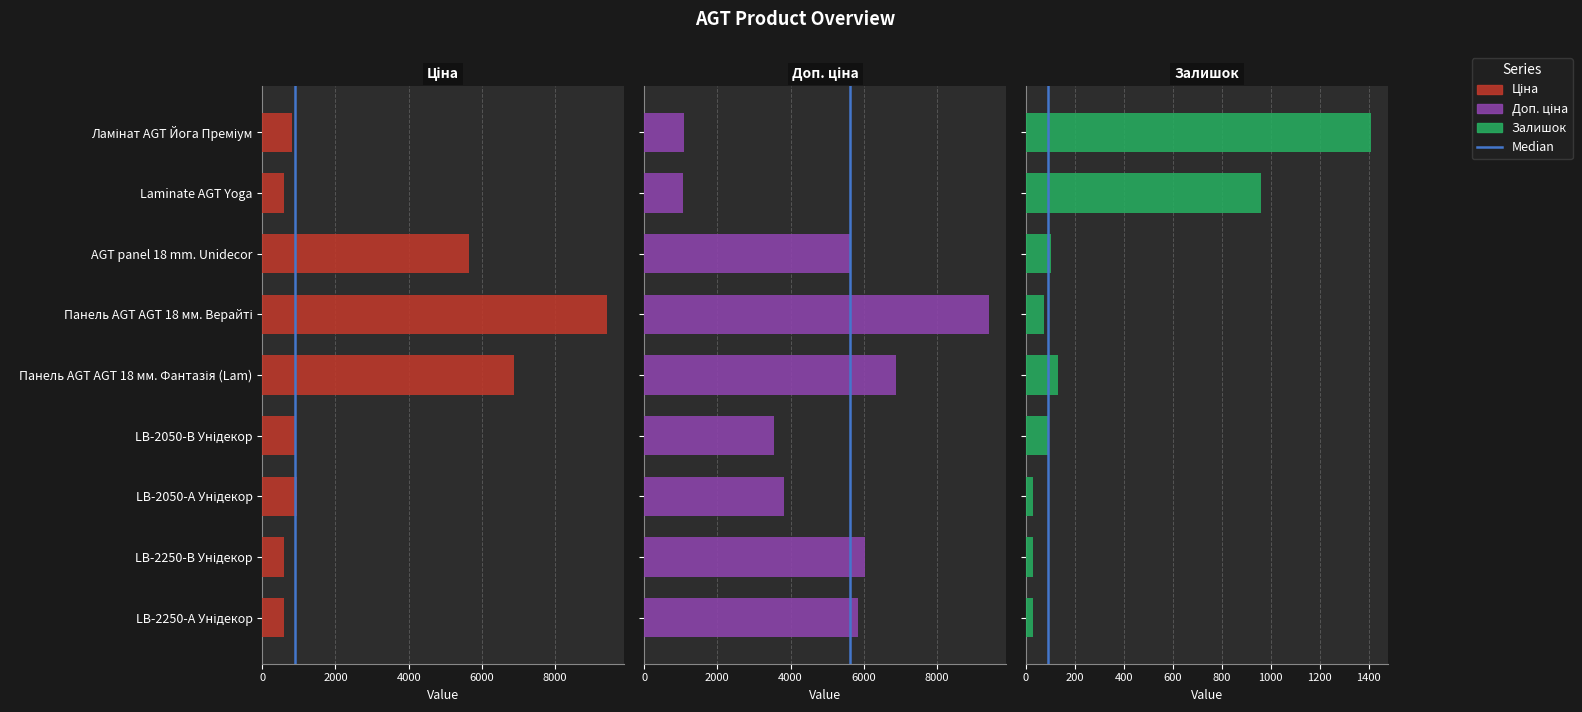

Does the chart contain any negative values?

No